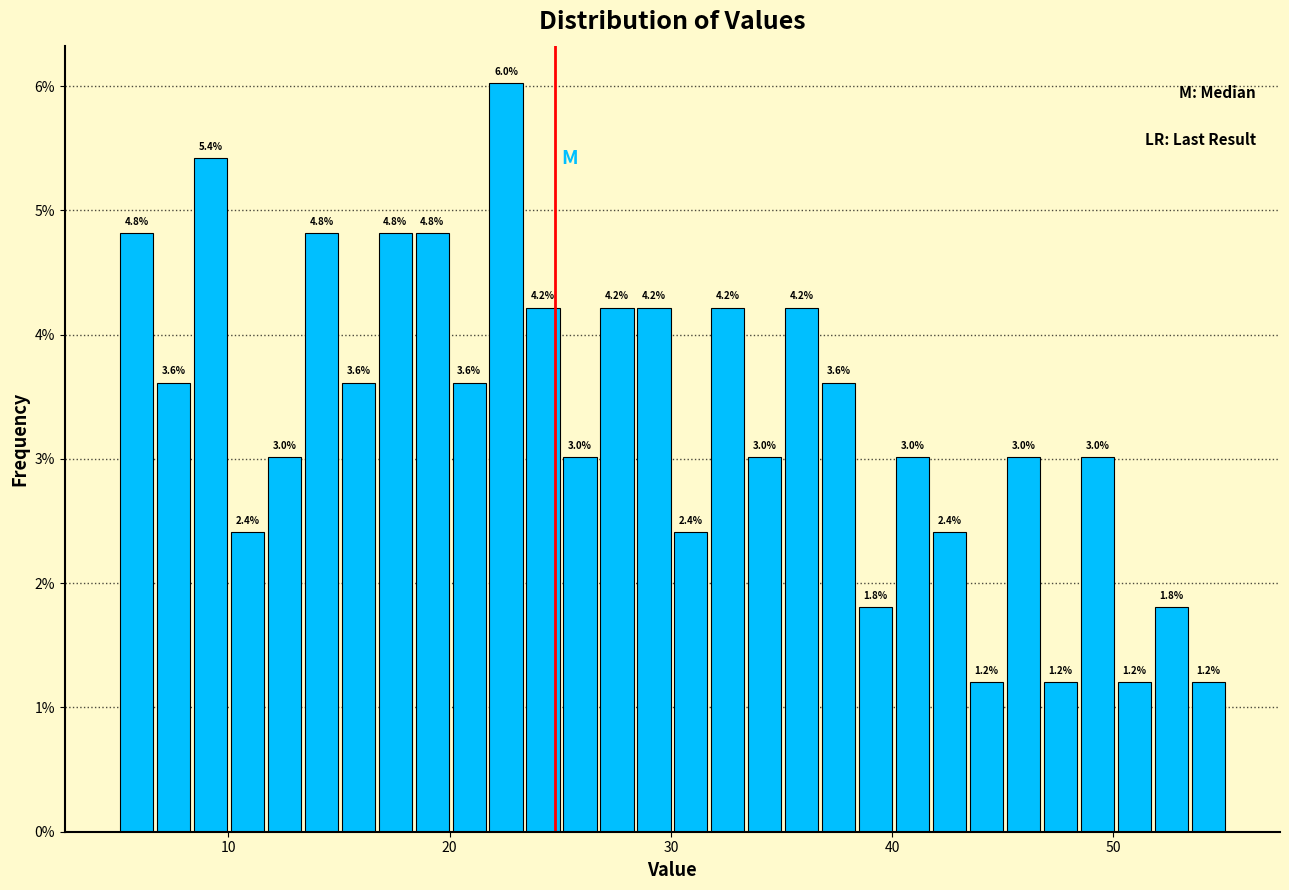

Read against the x-axis, roughly where is the centre of the tallest bar?

23